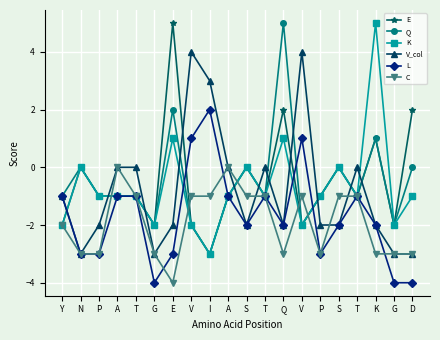

What is the total value across all series at Y?

-9